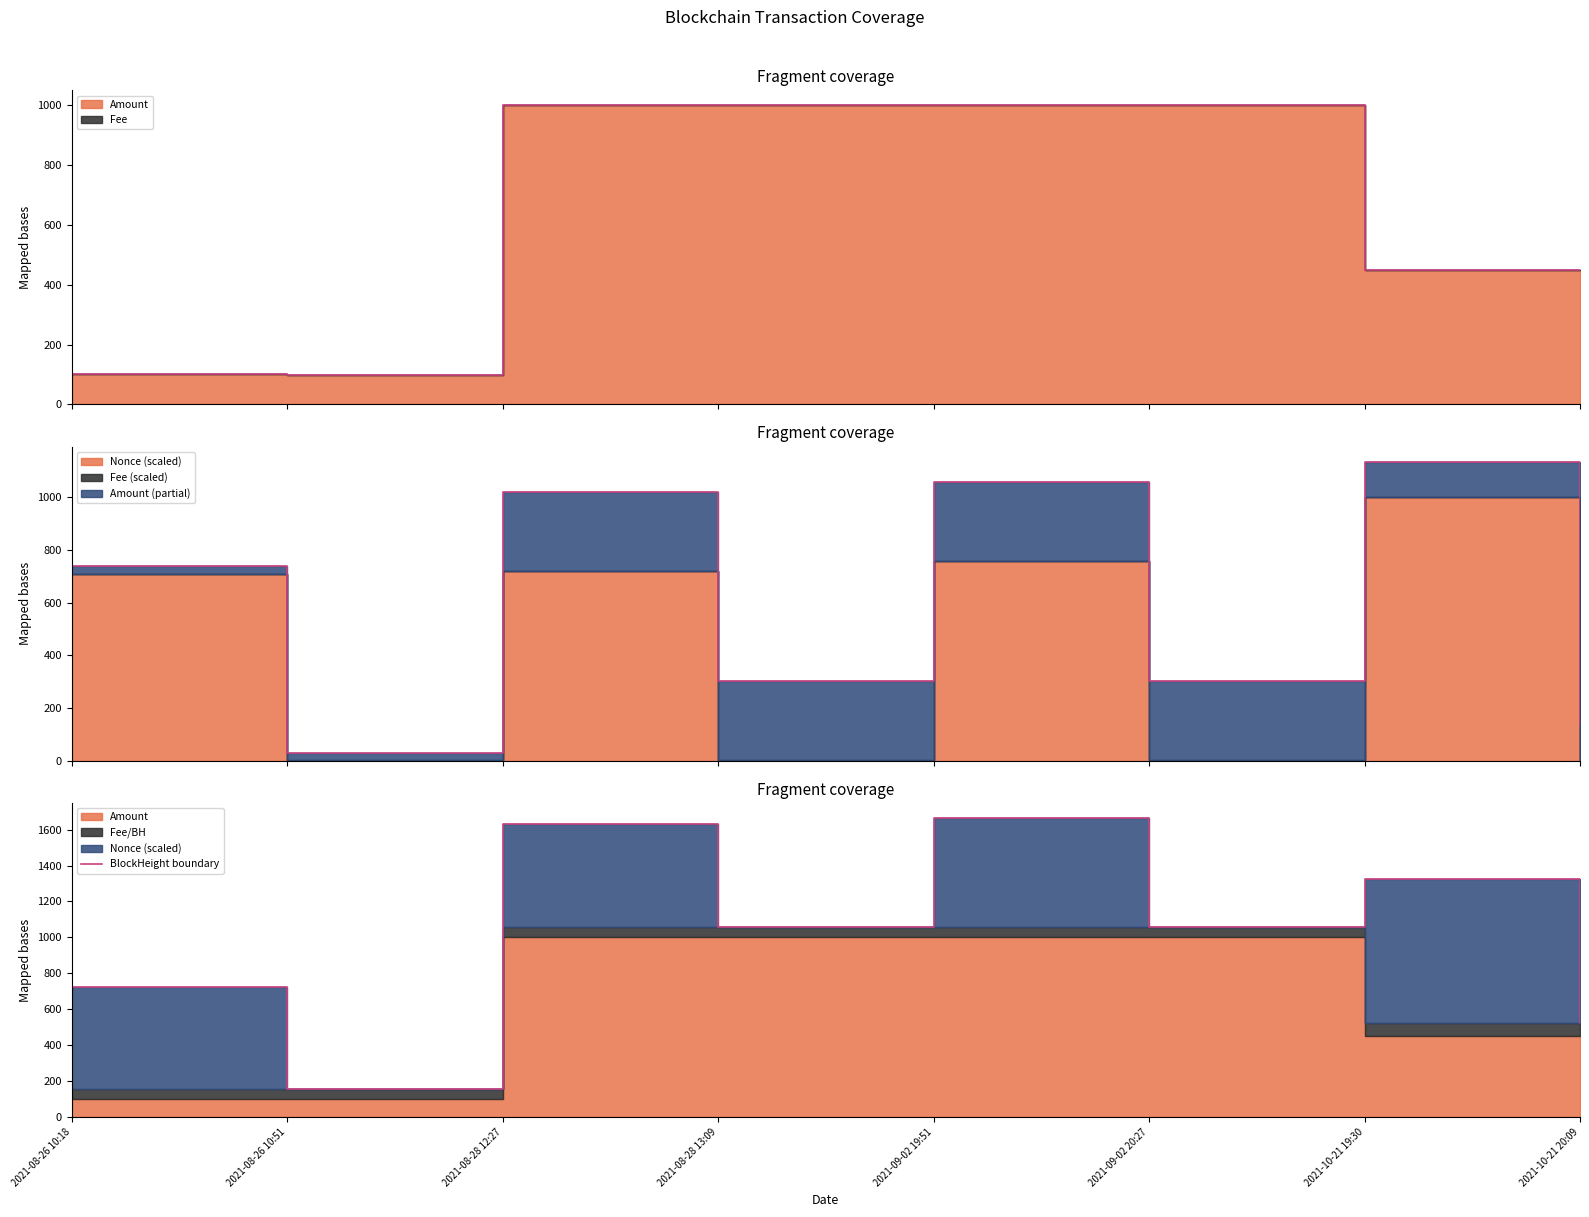

How many interior local valleys (lower than both neighbors) does the data have?

3